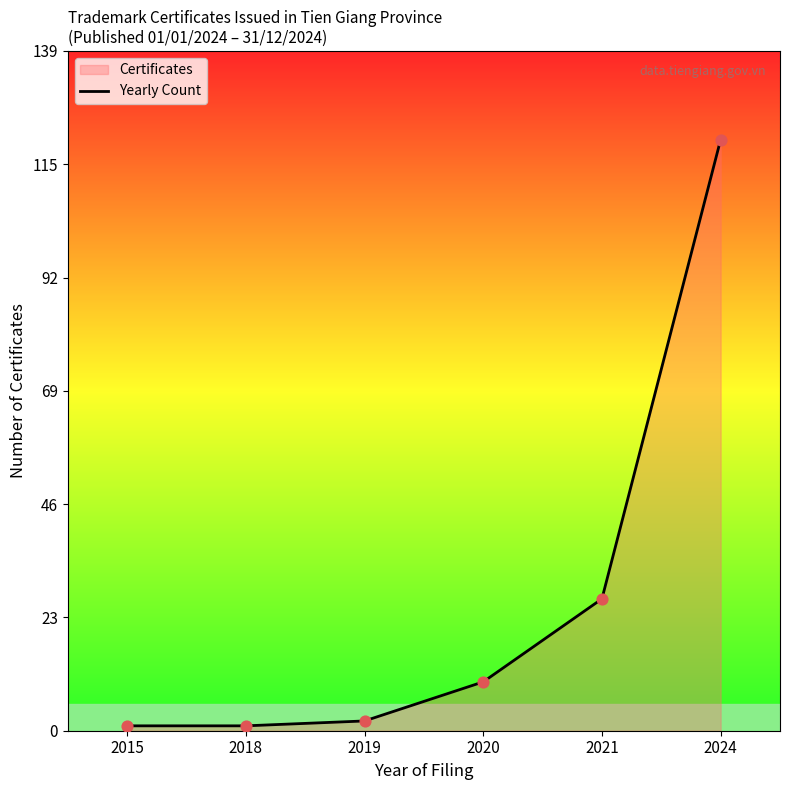

Between 2024 and 2015, which is larger?

2024